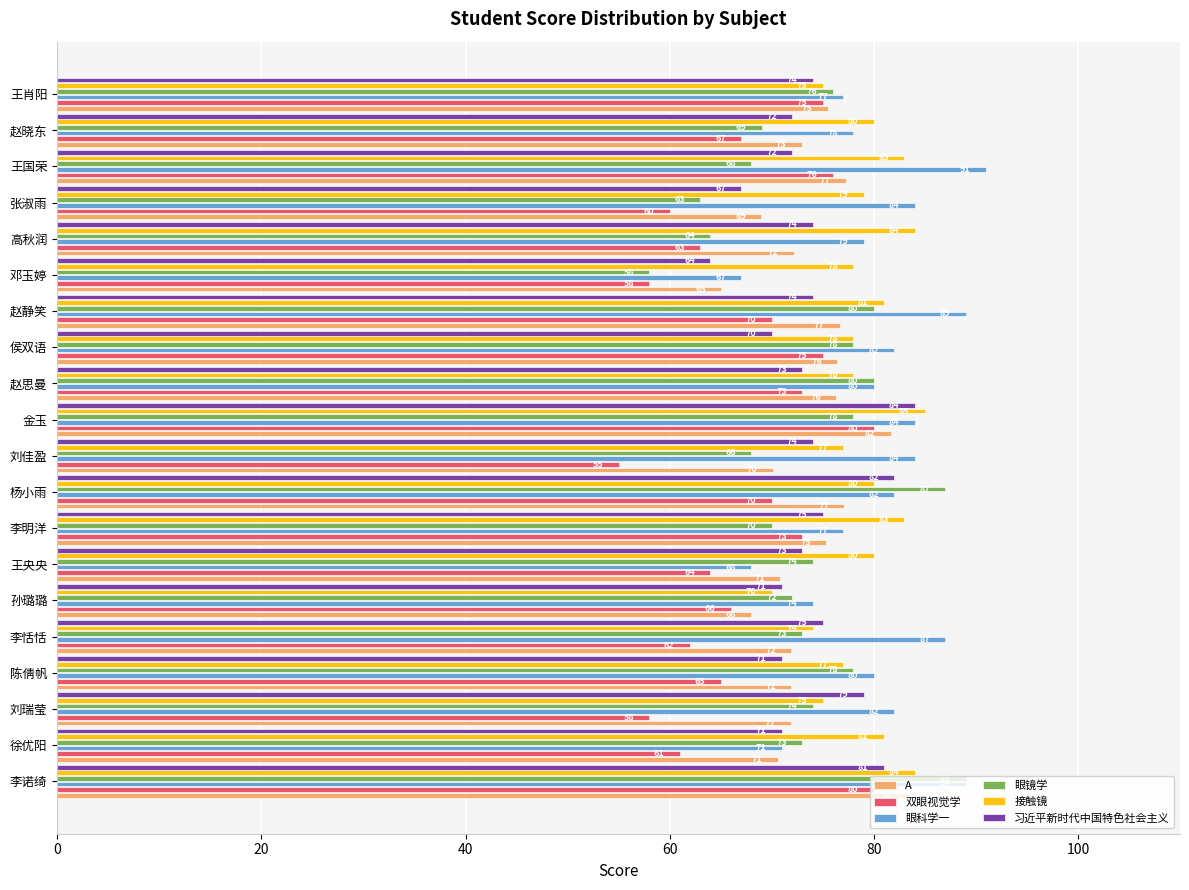

How many values in the A series exceed 72?

11